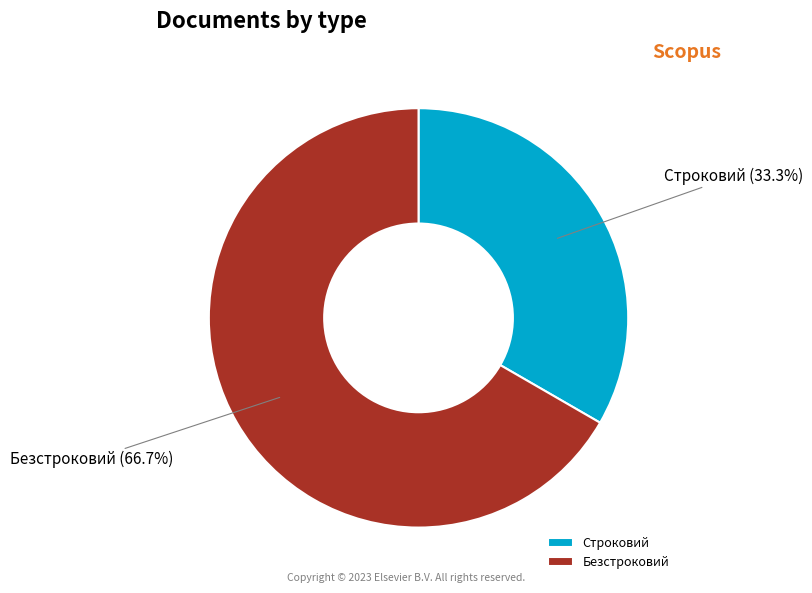

What is the total percentage of Безстроковий and Строковий?

100.0%